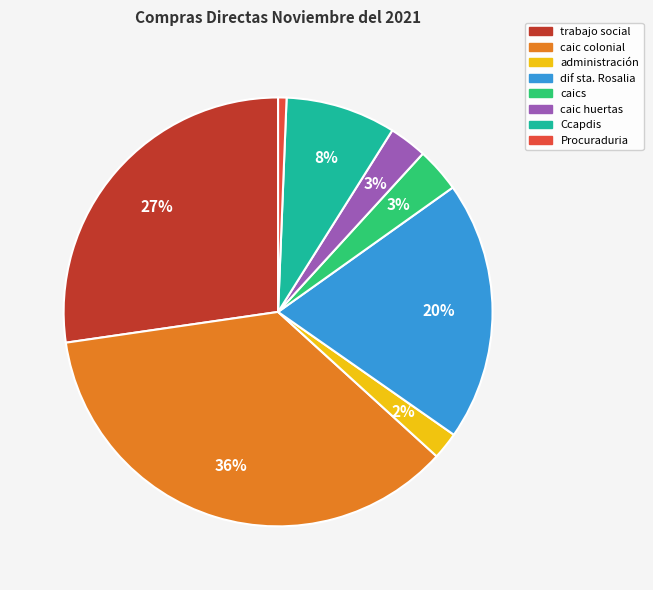

Is the sum of Procuraduria and dif sta. Rosalia greater than half?

No